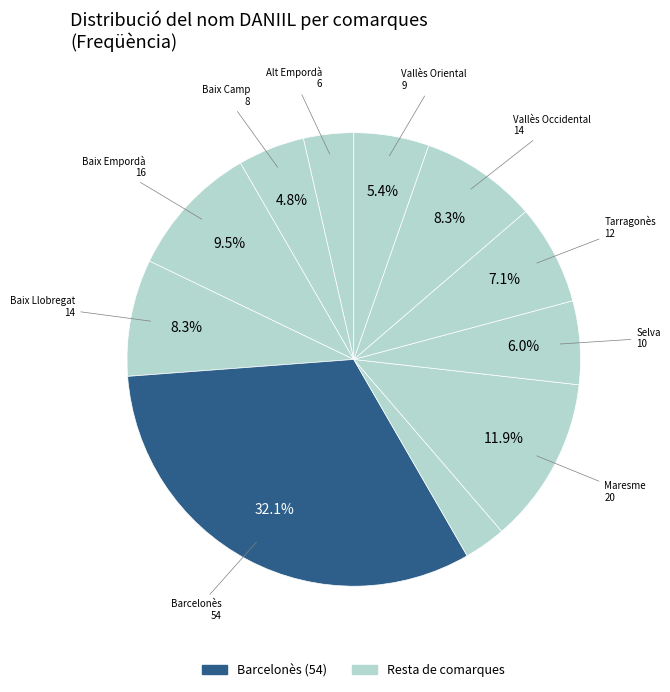

Which category has the smallest portion of the pie?

Garraf